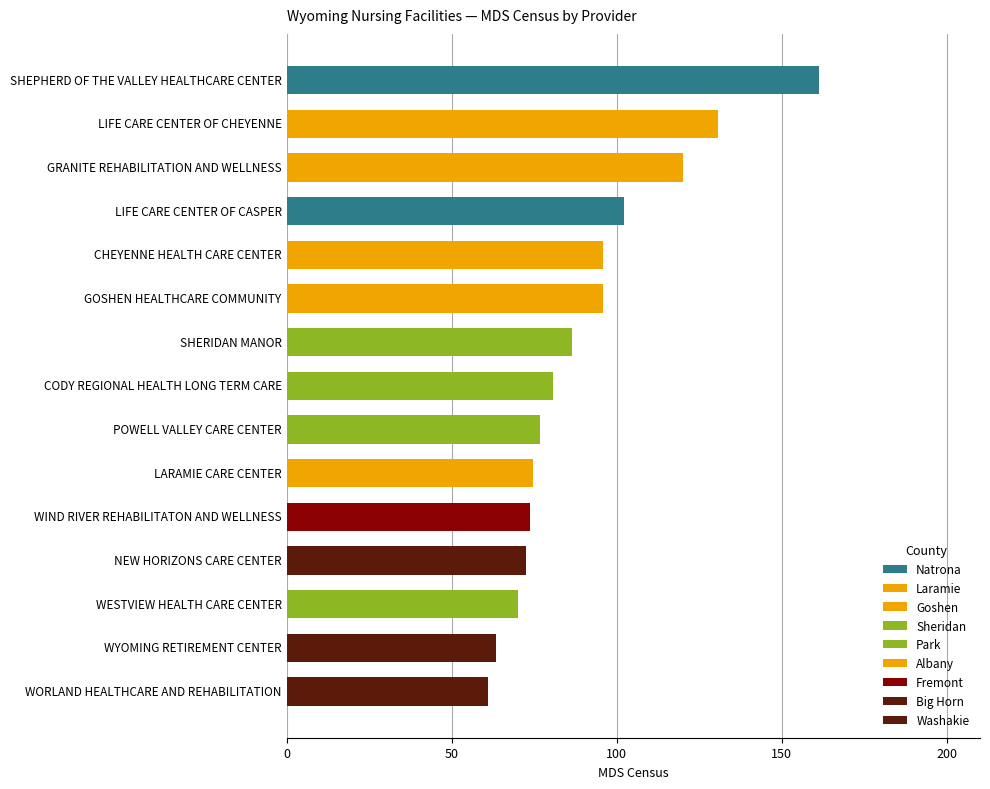

Which category has the highest value across all series?

SHEPHERD OF THE VALLEY HEALTHCARE CENTER